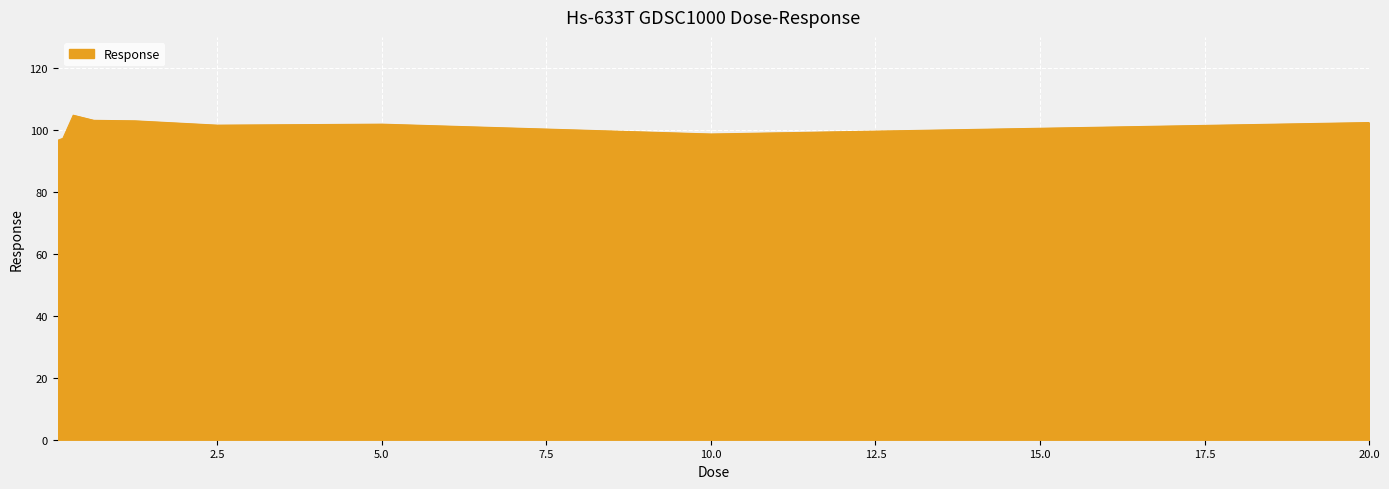

What is the minimum value shown in the chart?

96.6